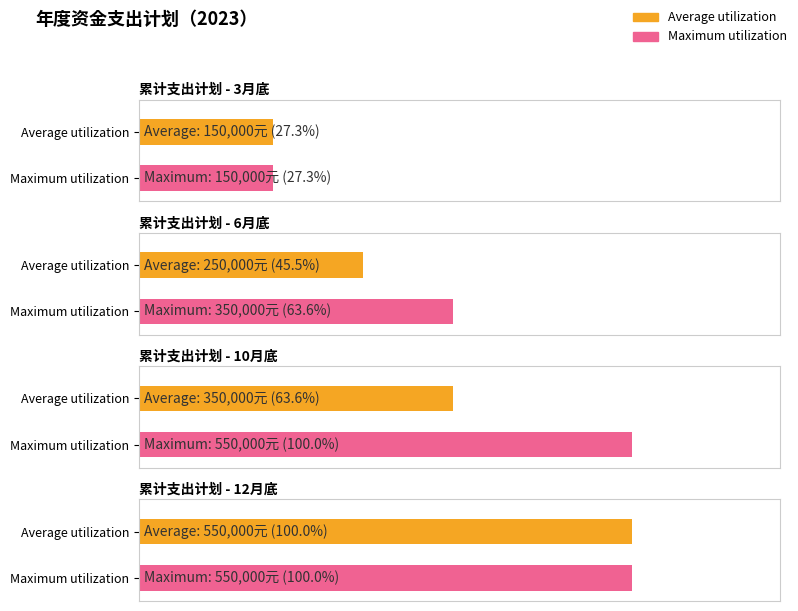

Reading right to left, list all the values displayed in this chart.

Average utilization: 12月底=550000	10月底=350000	6月底=250000	3月底=150000
Maximum utilization: 12月底=550000	10月底=550000	6月底=350000	3月底=150000